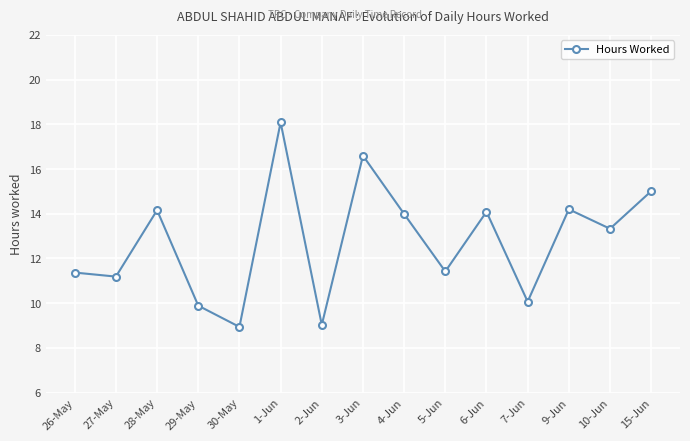

What is the value of the 4th point from the left?

9.9